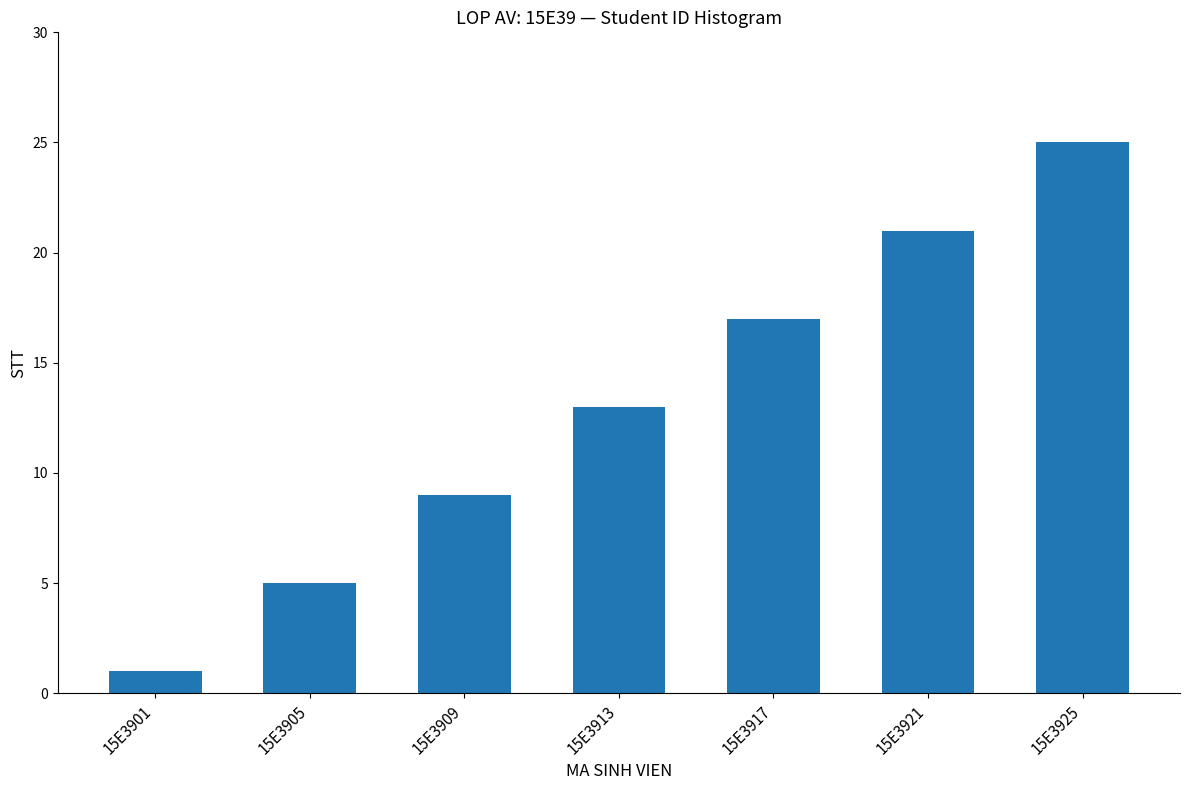

What is the difference between the maximum and minimum values?

24